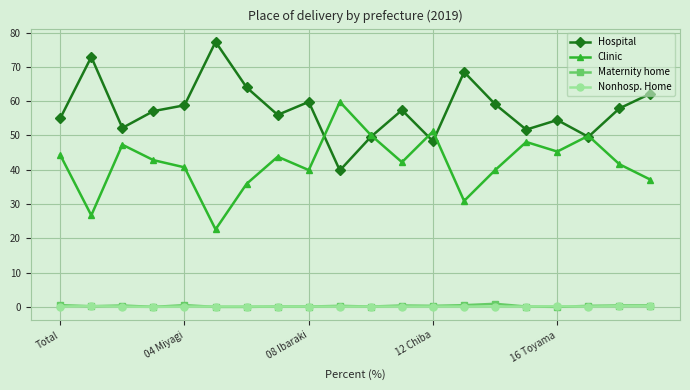

What is the maximum value shown in the chart?

77.3